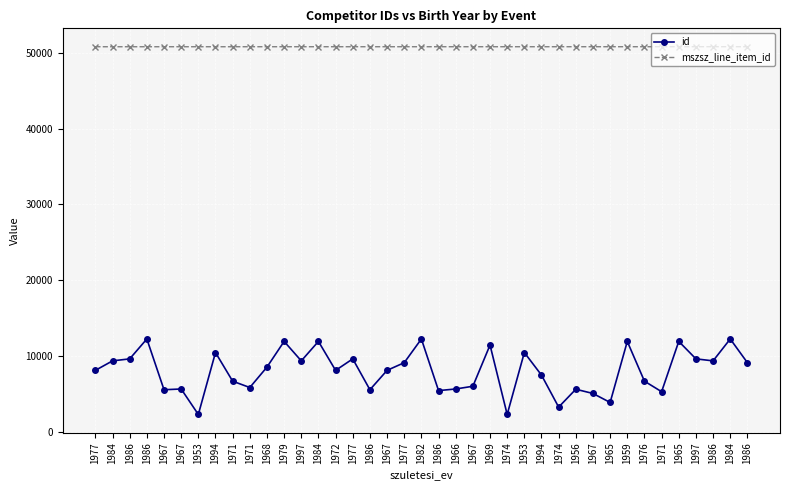

What is the difference between the maximum and minimum values in the mszsz_line_item_id series?

2